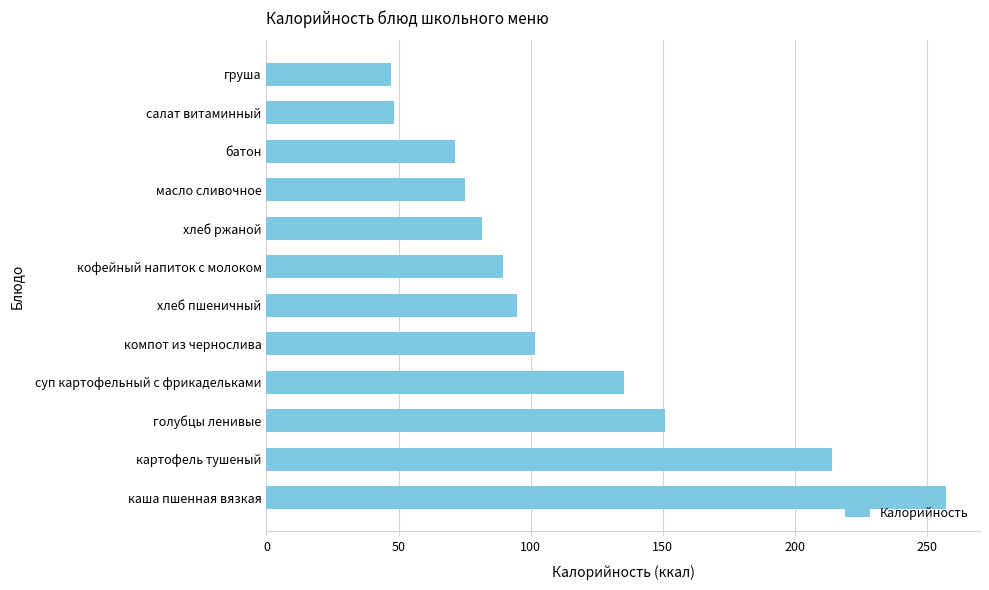

Reading bottom to top, extract all data points from this chart.

каша пшенная вязкая=257.3	картофель тушеный=214.2	голубцы ленивые=150.9	суп картофельный с фрикадельками=135.4	компот из чернослива=101.8	хлеб пшеничный=94.7	кофейный напиток с молоком=89.4	хлеб ржаной=81.6	масло сливочное=75.0	батон=71.4	салат витаминный=48.2	груша=47.0